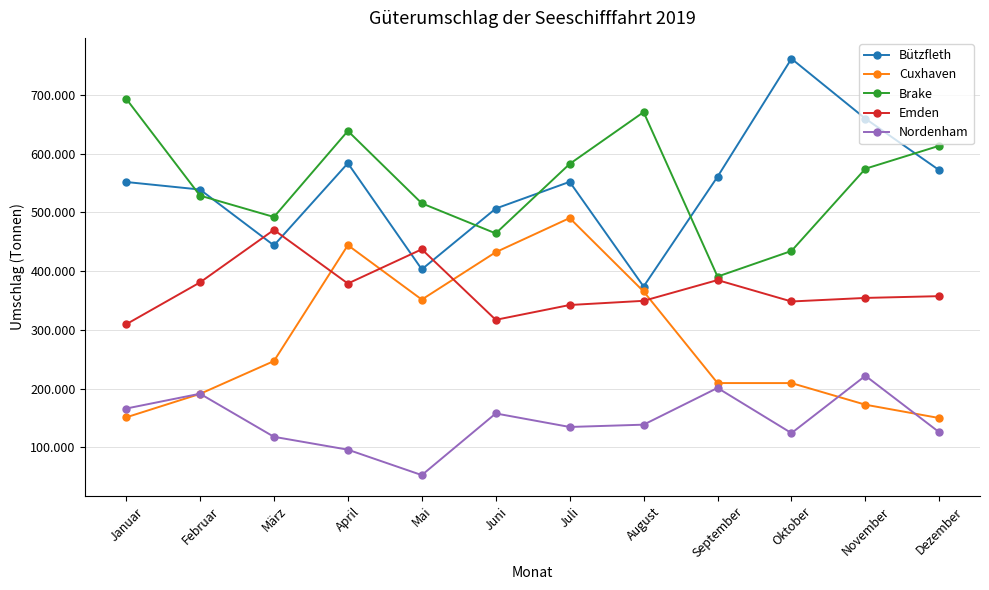

How many times do Emden and Cuxhaven cross each other?

4